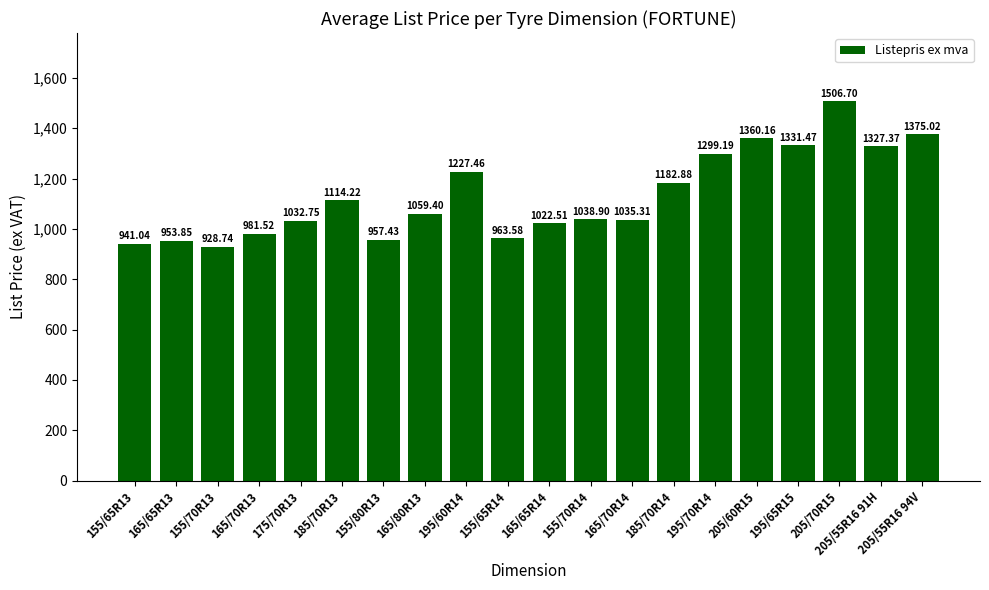

Is it true that the value at 195/60R14 is 2155.7?

False